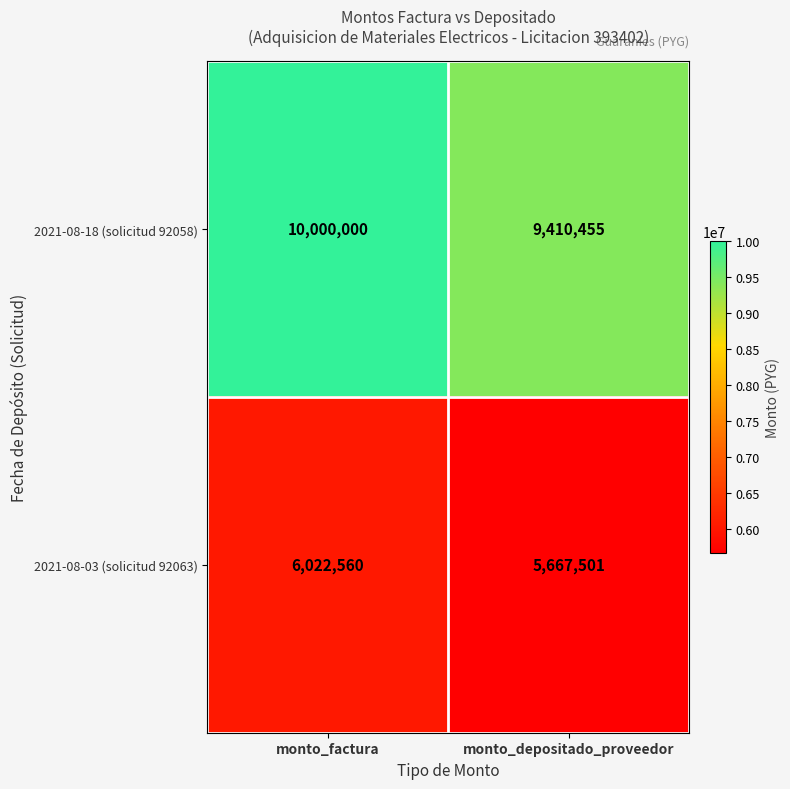

What value does the 2021-08-03 (solicitud 92063) series have at monto_factura, to the nearest 10?

6022560